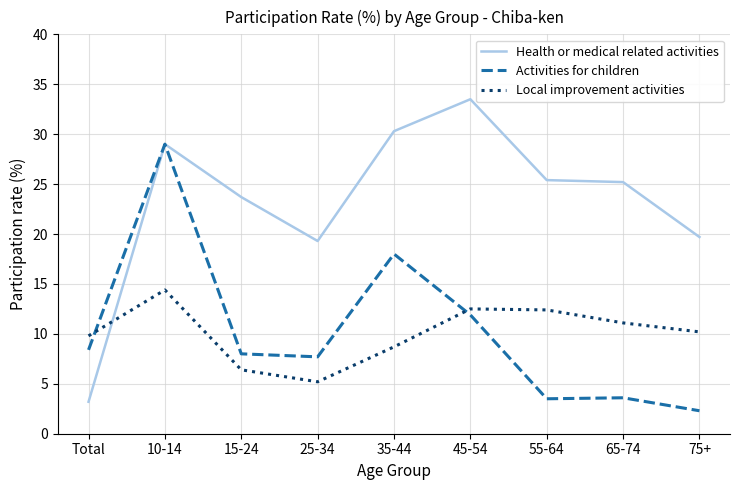

The Activities for children series shows 2.6 at 25-34. True or false?

False